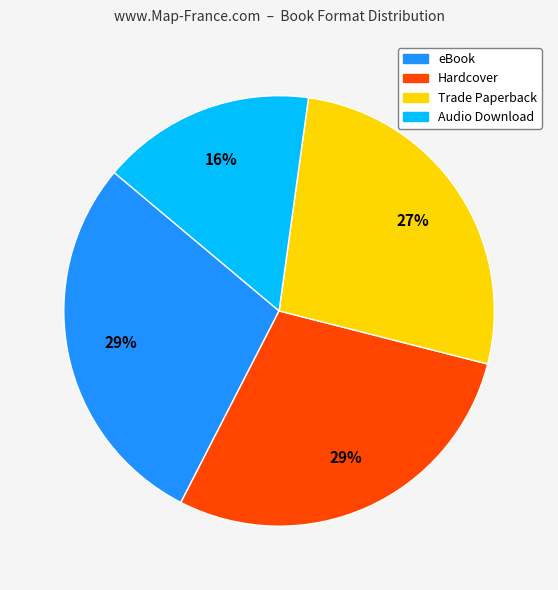

Between Audio Download and Trade Paperback, which is larger?

Trade Paperback